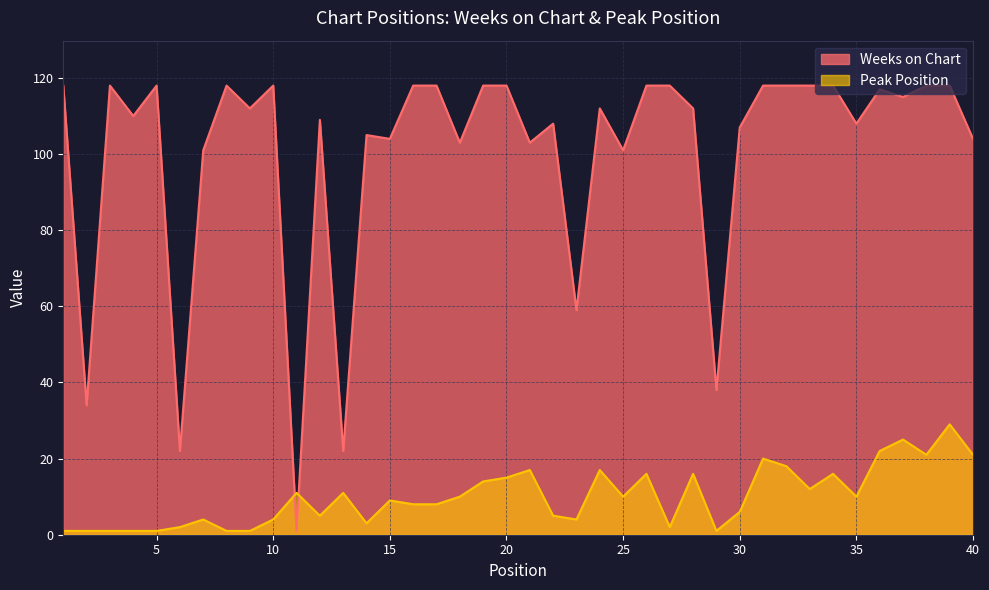

Which series has the largest total across all categories?

Weeks on Chart